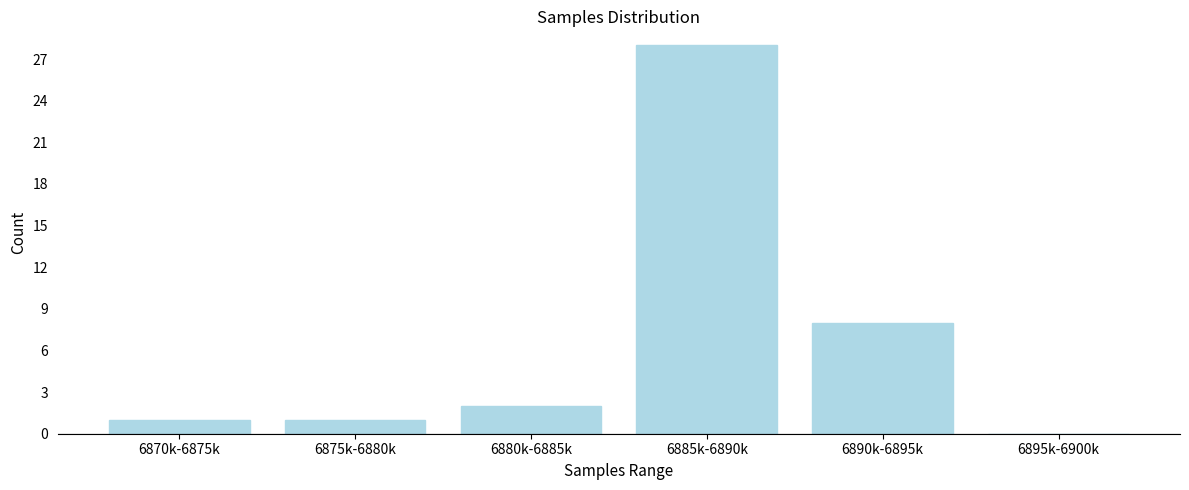

Reading left to right, list all the values displayed in this chart.

6870k-6875k=1	6875k-6880k=1	6880k-6885k=2	6885k-6890k=28	6890k-6895k=8	6895k-6900k=0